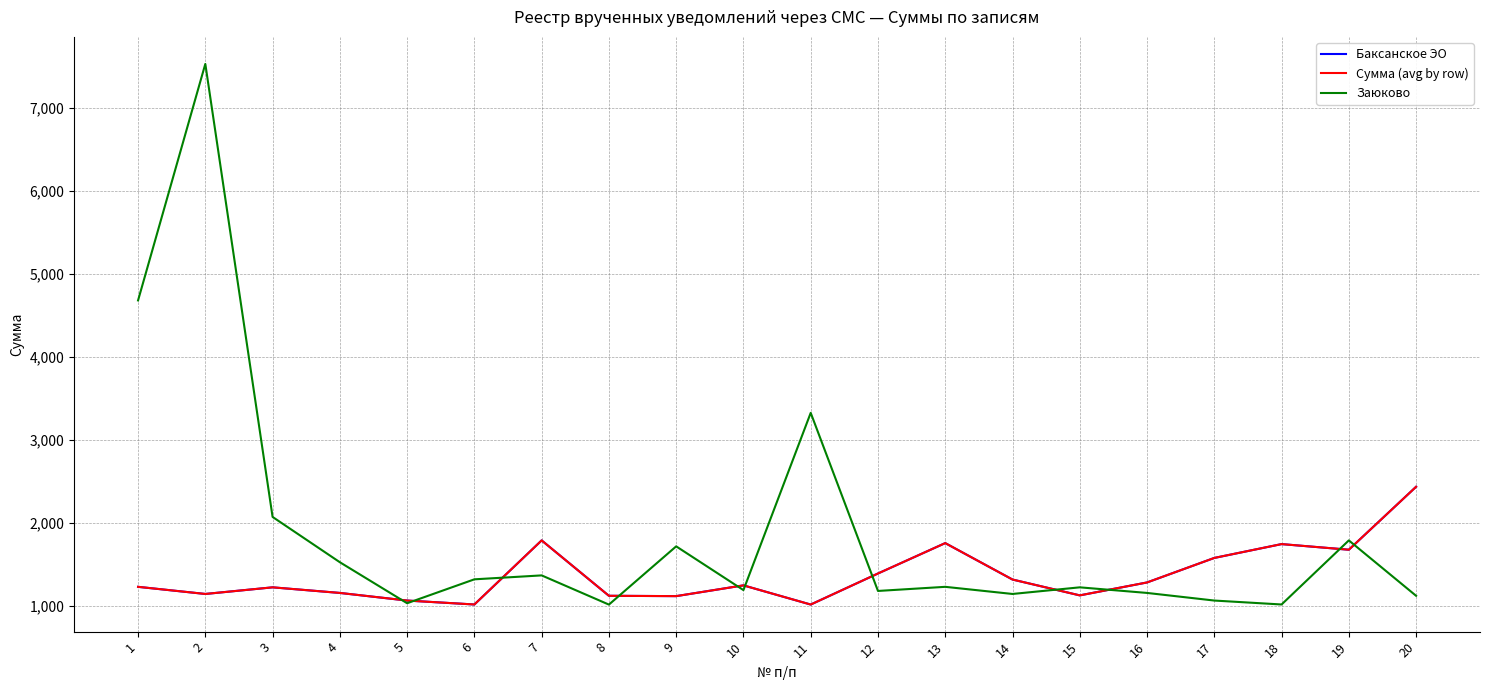

Where is Баксанское ЭО nearest to the value 1725?

18